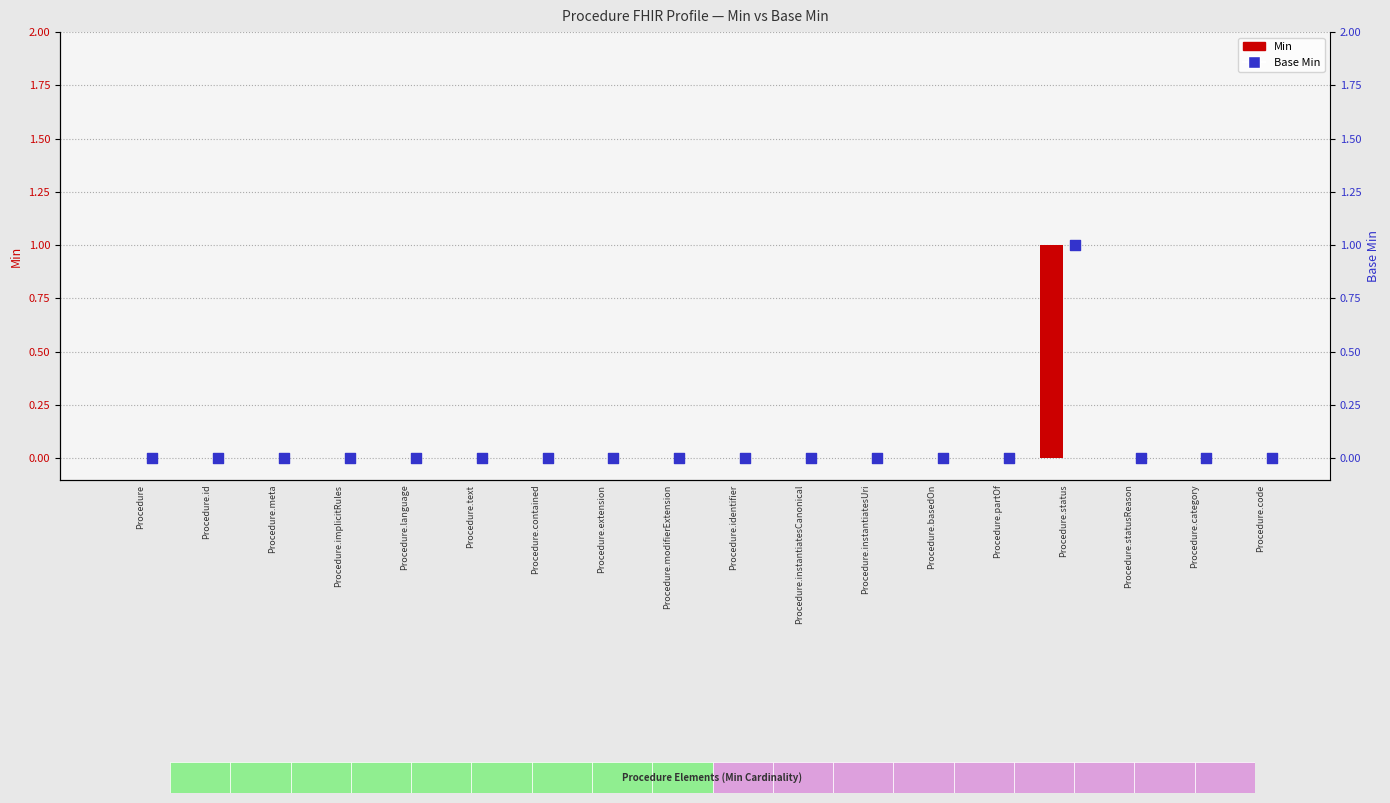

Which series contains the lowest Y value?

Min